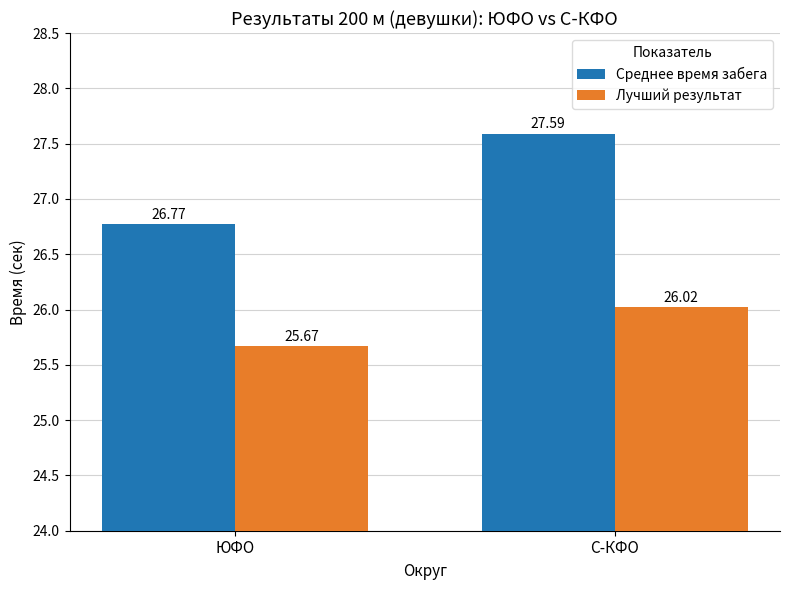

Which series changed the most between ЮФО and С-КФО?

Среднее время забега